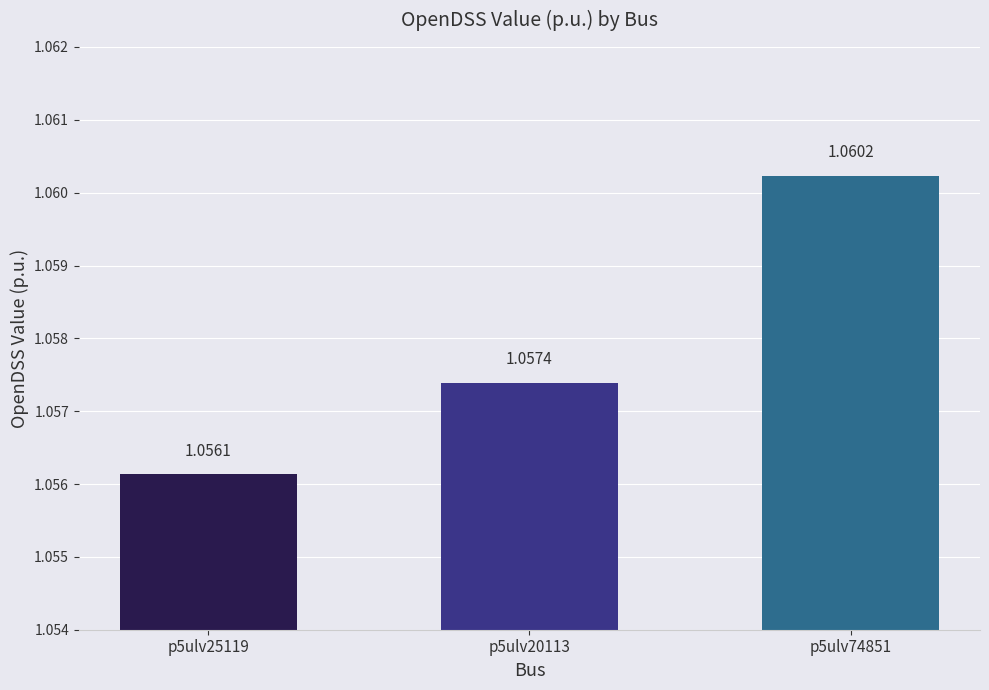

What is the sum of all values?

3.2